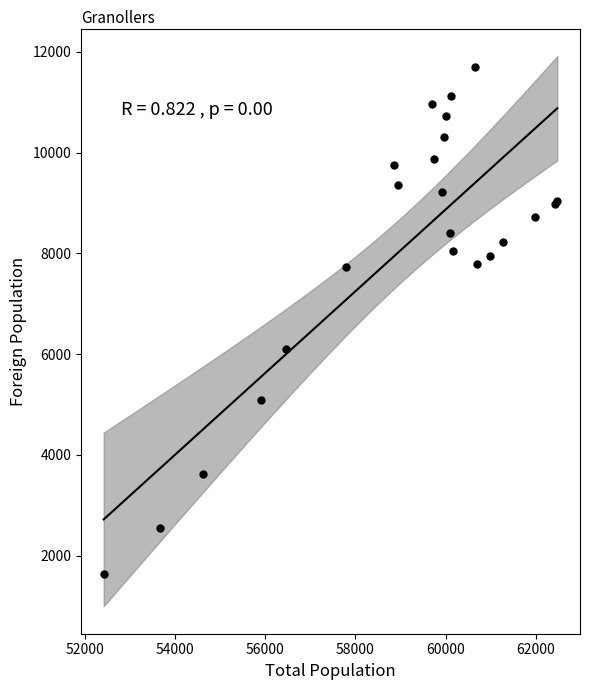

What Y value in the scatter plot is closest to 6662?

6104